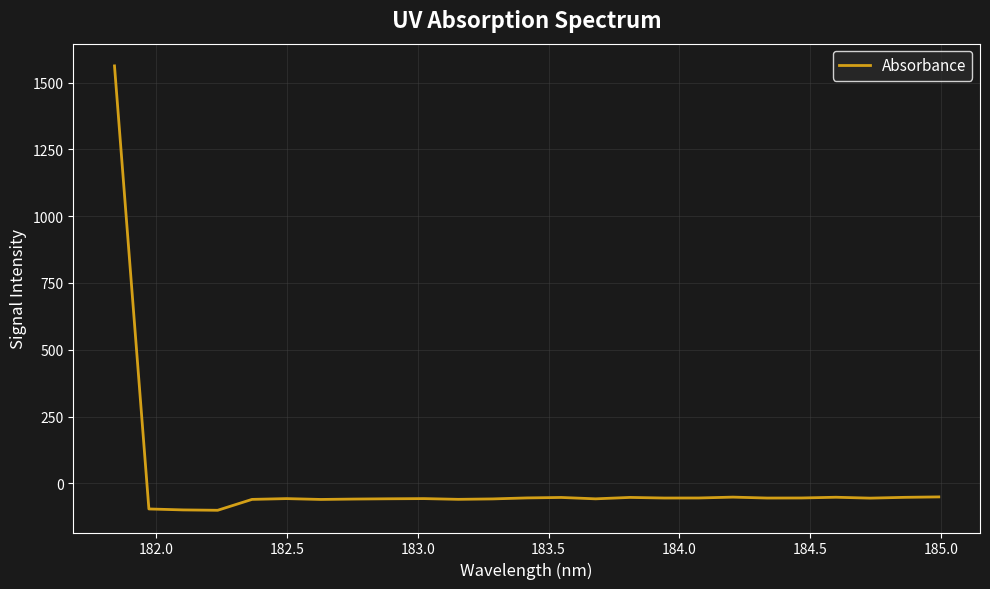

What is the smallest value displayed?

-100.9